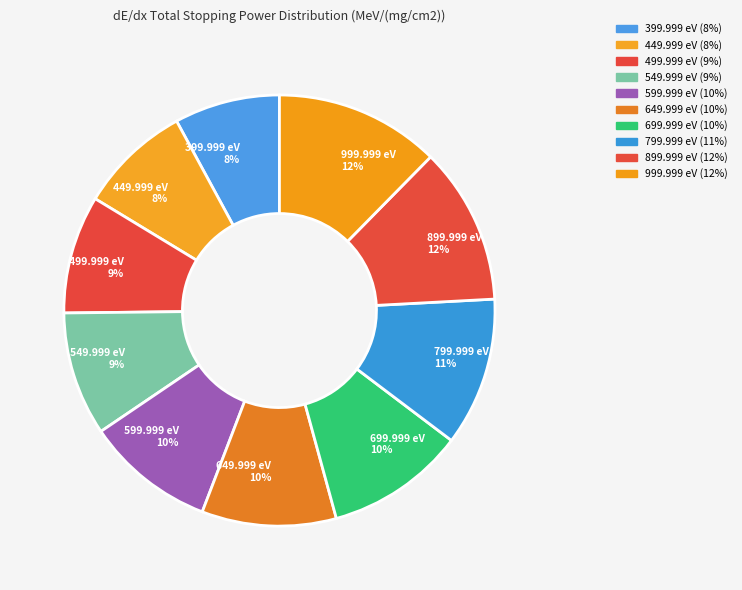

To the nearest percent, what percentage of the pie is 499.999 eV?

9%